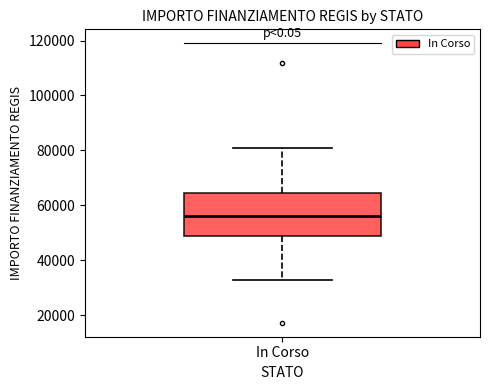

Transcribe this box plot: give where the median line is, the range the box spans, and where the two whiskers end, as read against the y-axis. The values are not printed on the chart, so give them approximately, as read against the axis.

median 56000, box 50000 to 64000, whiskers 32000 to 80000